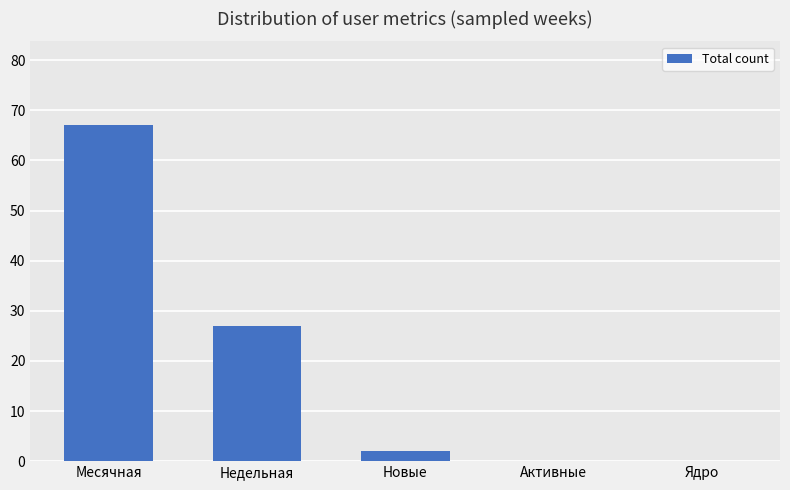

Between Ядро and Новые, which is larger?

Новые